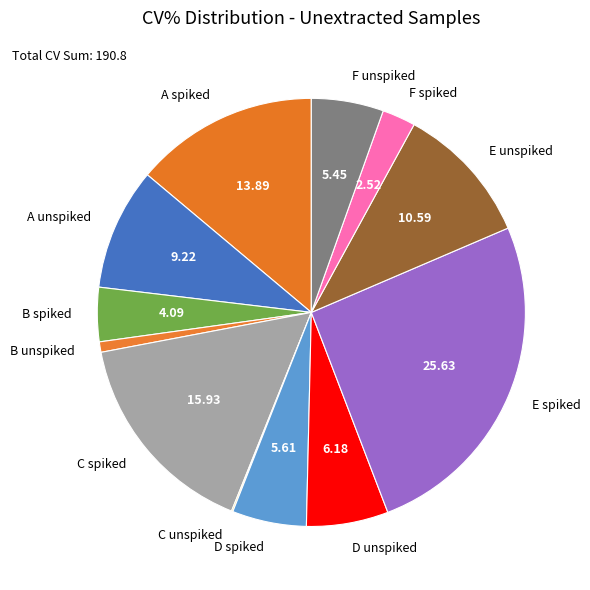

Do E unspiked and B unspiked together represent more than half of the pie?

No